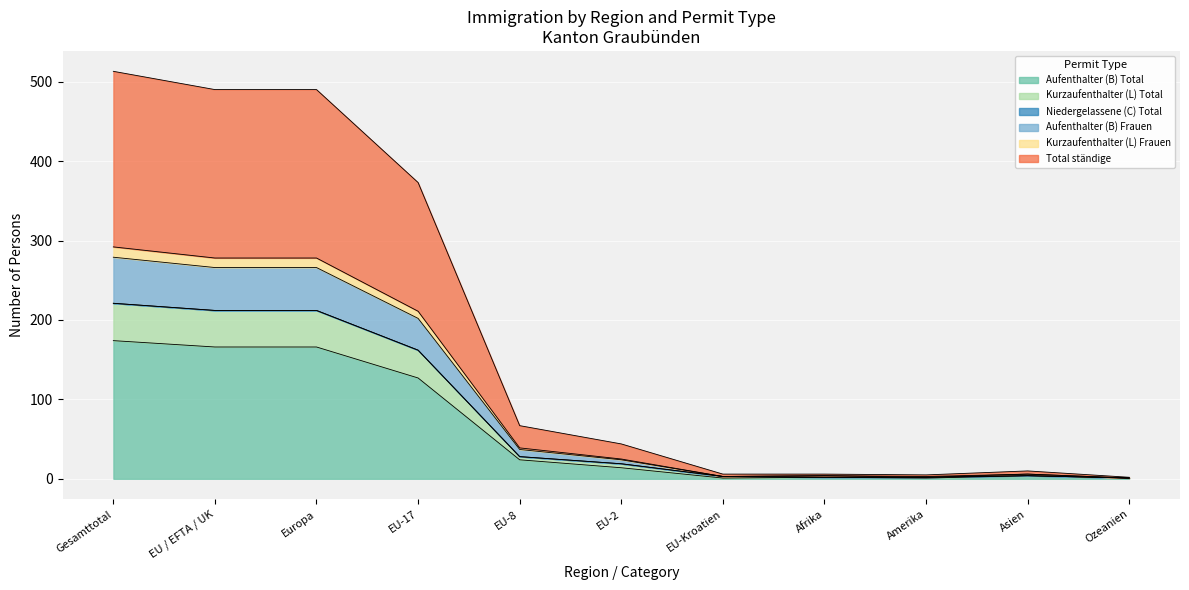

Is the value of Aufenthalter (B) Total at EU-17 greater than the value of Kurzaufenthalter (L) Frauen at EU-2?

Yes